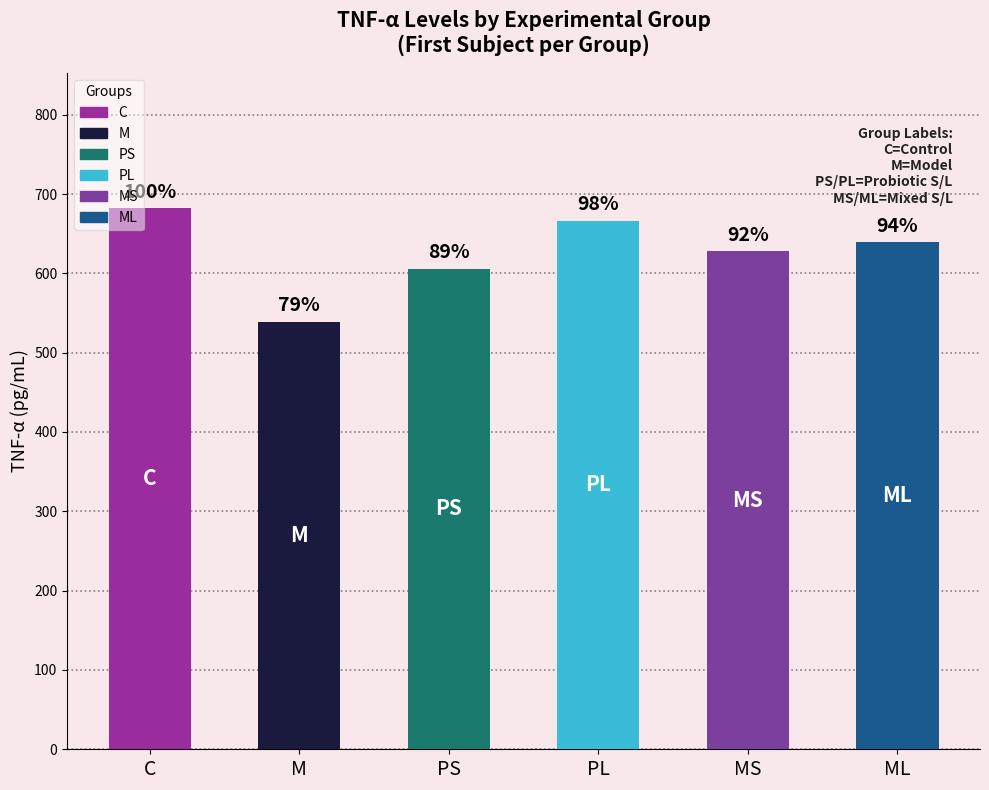

Rank the categories by value from lowest to highest.

M, PS, MS, ML, PL, C